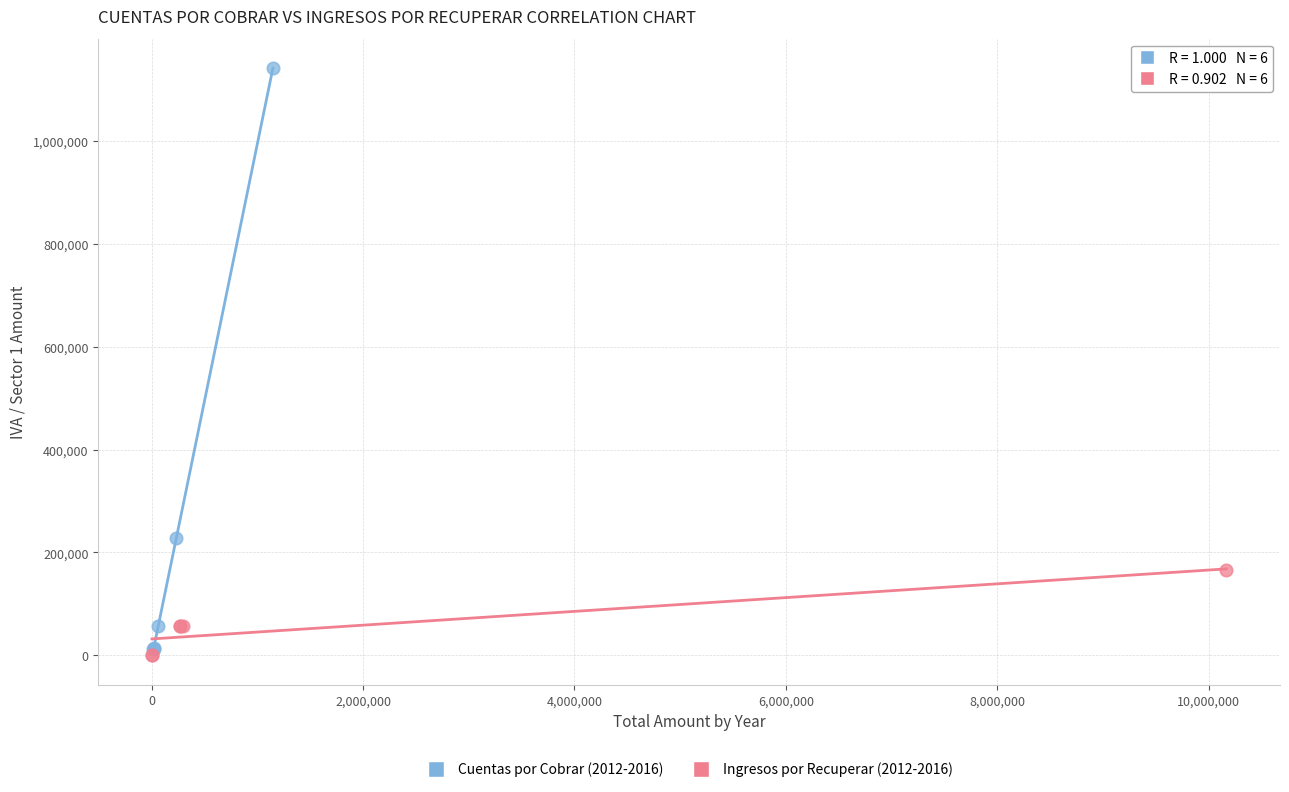

Which series has the largest Y range (max minus min)?

Cuentas por Cobrar (2012-2016)